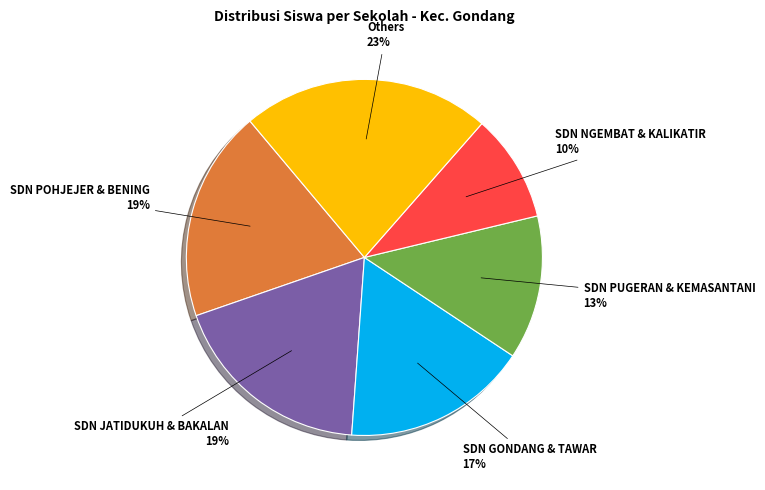

To the nearest percent, what is the average slice percentage?

17%